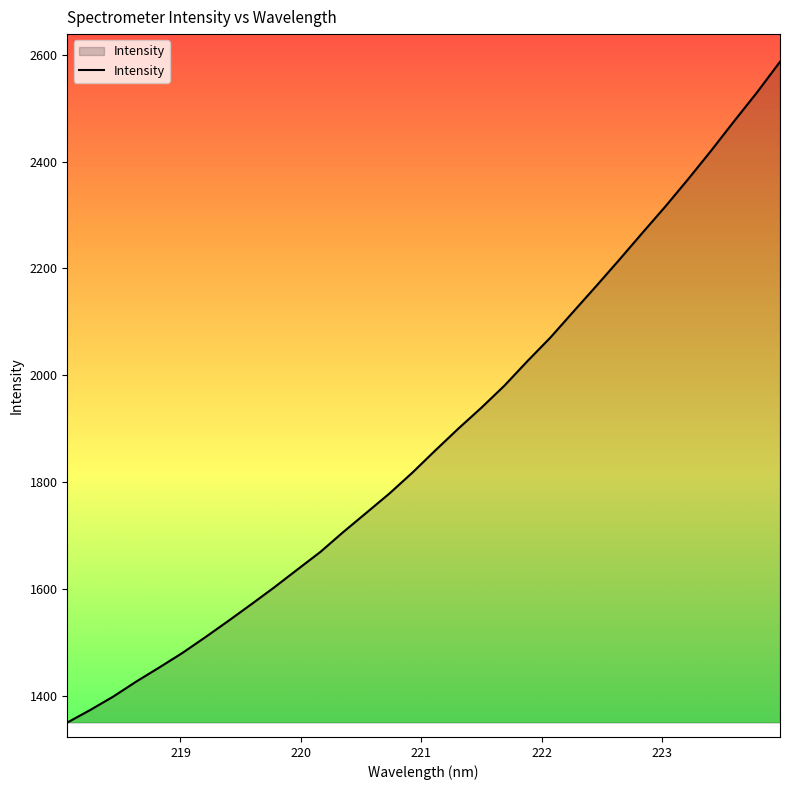

What is the greatest value displayed?

2587.0